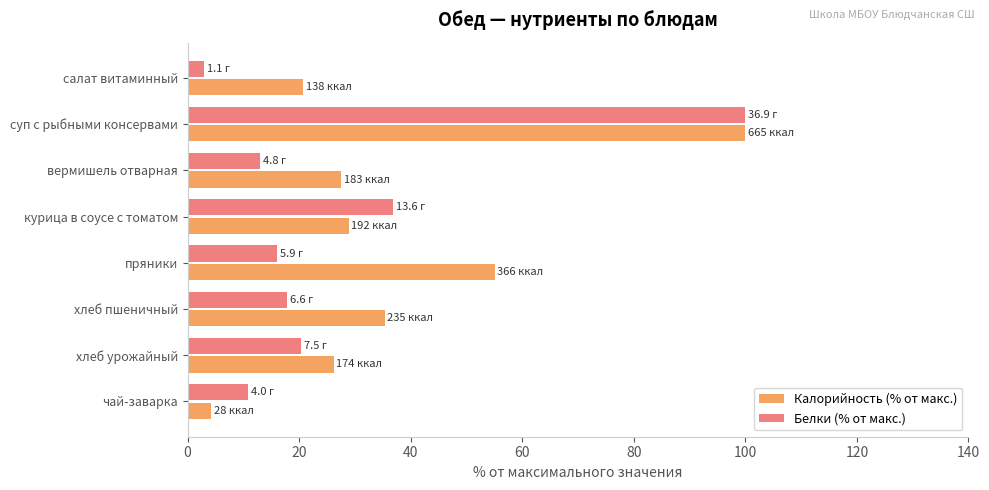

Which series has the largest total across all categories?

Калорийность (% от макс.)